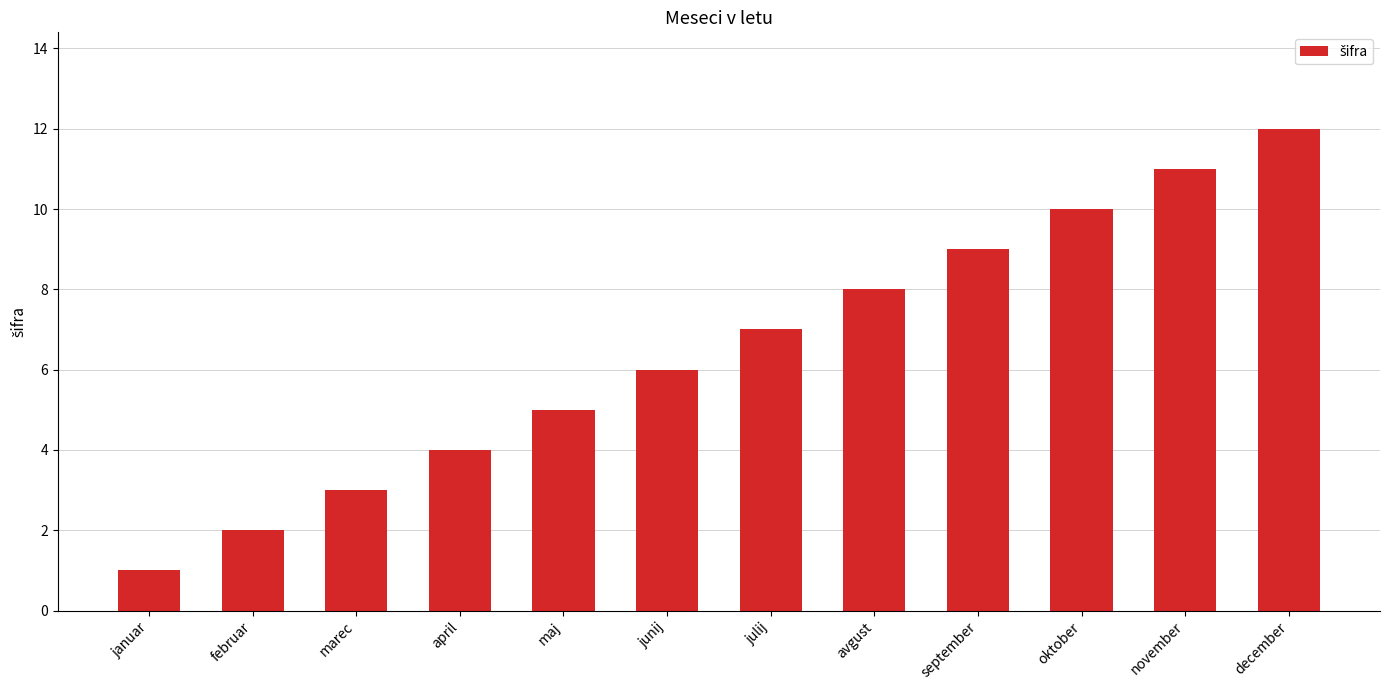

What is the change in value from februar to september?

+7